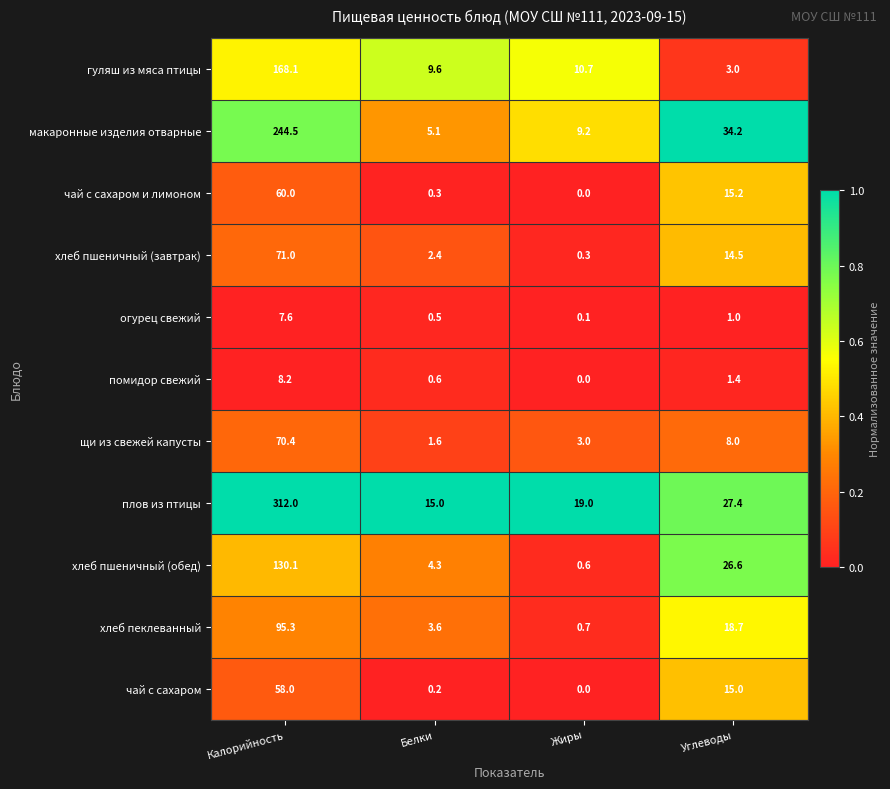

At which label is хлеб пшеничный (завтрак) closest to 35?

Углеводы